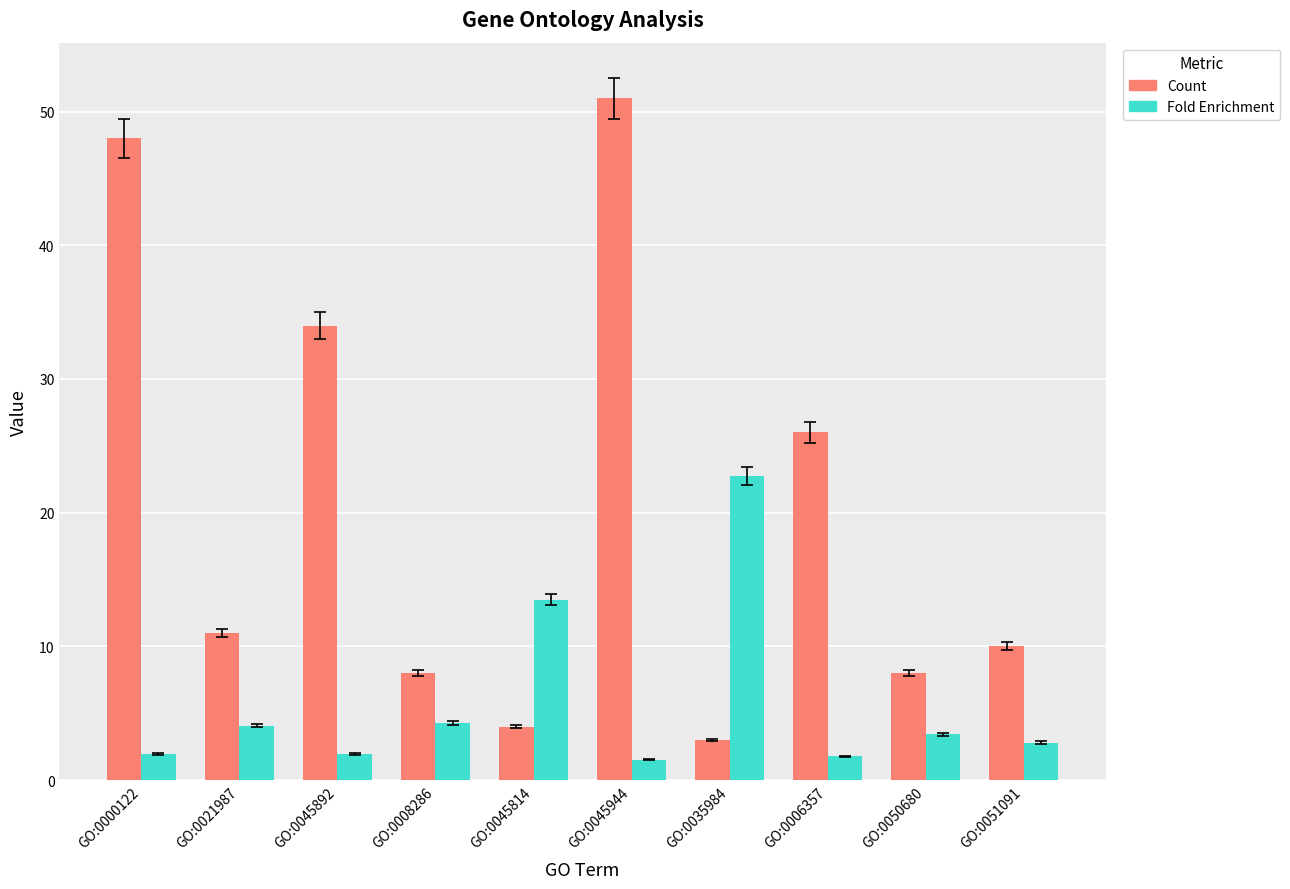

At which category is the sum across all series the highest?

GO:0045944